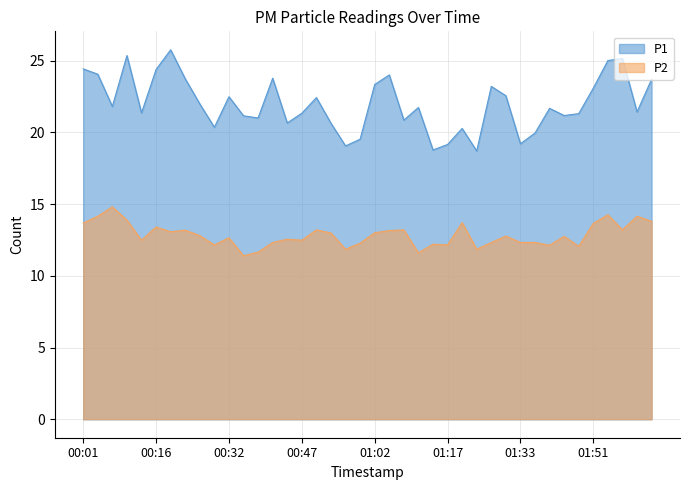

Reading right to left, list all the values displayed in this chart.

P1: 02:04=23.7	02:01=21.4	01:58=25.1	01:54=25.0	01:51=23.1	01:48=21.3	01:42=21.2	01:39=21.7	01:36=19.9	01:33=19.2	01:30=22.6	01:27=23.2	01:24=18.7	01:21=20.3	01:17=19.1	01:14=18.8	01:11=21.7	01:08=20.9	01:05=24.0	01:02=23.3	00:59=19.5	00:56=19.1	00:53=20.6	00:50=22.4	00:47=21.3	00:44=20.6	00:41=23.8	00:38=21.0	00:35=21.1	00:32=22.5	00:29=20.4	00:26=22.0	00:22=23.7	00:19=25.8	00:16=24.4	00:13=21.4	00:10=25.4	00:07=21.8	00:04=24.1	00:01=24.4
P2: 02:04=13.8	02:01=14.2	01:58=13.2	01:54=14.2	01:51=13.7	01:48=12.1	01:42=12.8	01:39=12.1	01:36=12.3	01:33=12.3	01:30=12.8	01:27=12.3	01:24=11.8	01:21=13.7	01:17=12.2	01:14=12.2	01:11=11.6	01:08=13.2	01:05=13.2	01:02=13.0	00:59=12.3	00:56=11.8	00:53=13.0	00:50=13.2	00:47=12.5	00:44=12.6	00:41=12.3	00:38=11.7	00:35=11.4	00:32=12.7	00:29=12.2	00:26=12.8	00:22=13.2	00:19=13.1	00:16=13.4	00:13=12.5	00:10=13.9	00:07=14.8	00:04=14.2	00:01=13.7